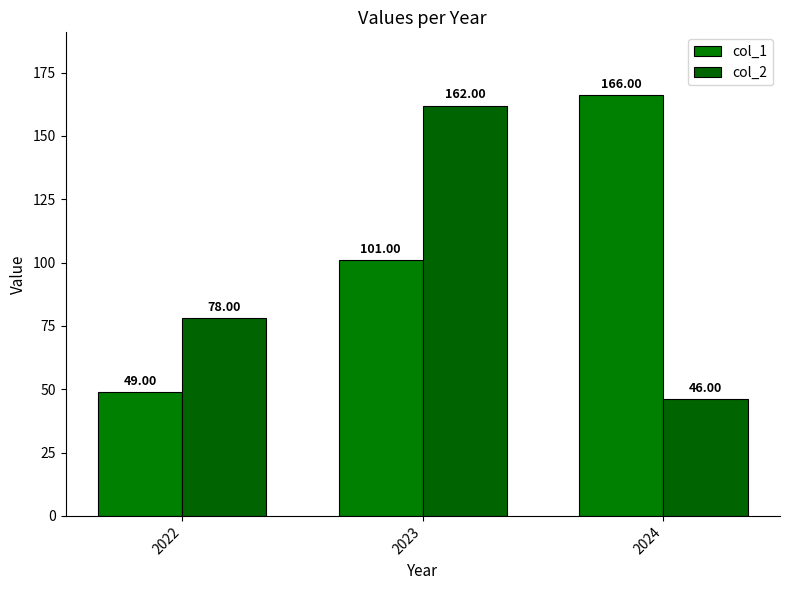

What is the difference between the maximum and minimum values in the col_2 series?

116